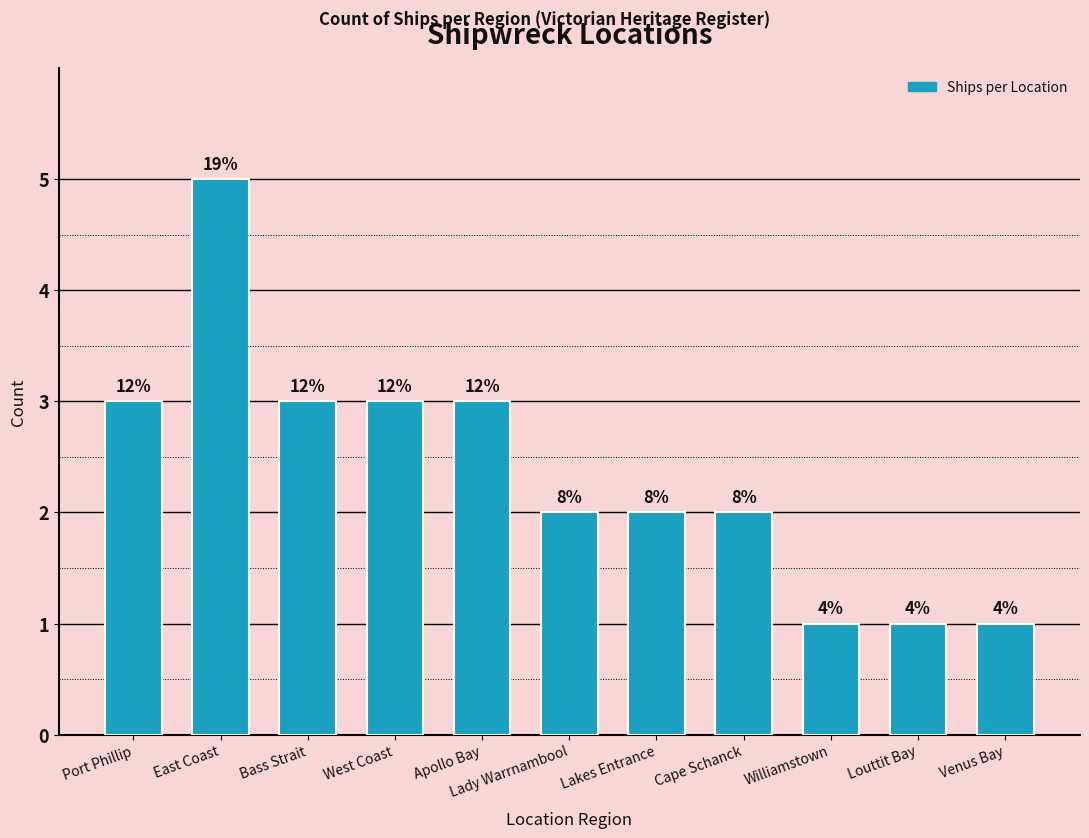

What is the ratio of the value at Williamstown to the value at Louttit Bay?

1.0